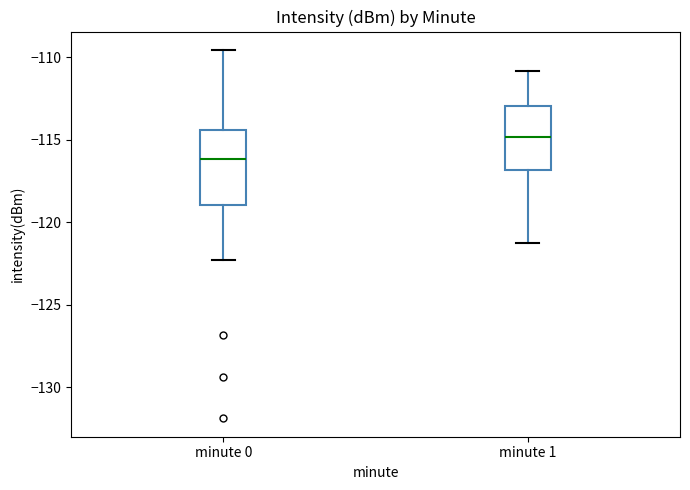

Comparing the boxes themselves (not the whiskers), which one is the tallest?

minute 0